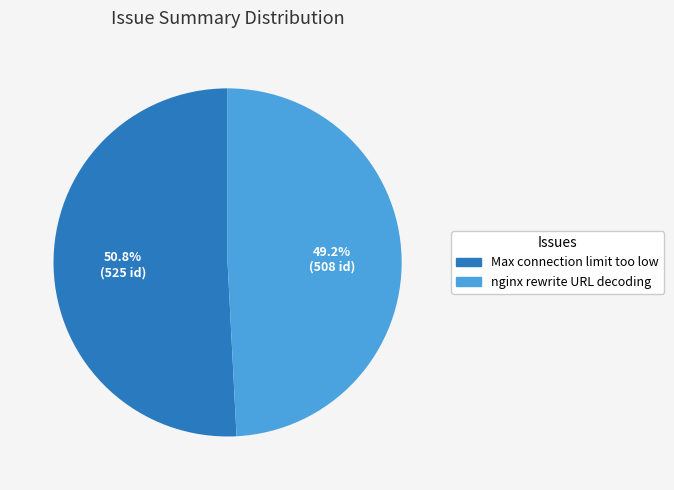

The nginx rewrite URL decoding slice represents 49% of the pie. True or false?

True